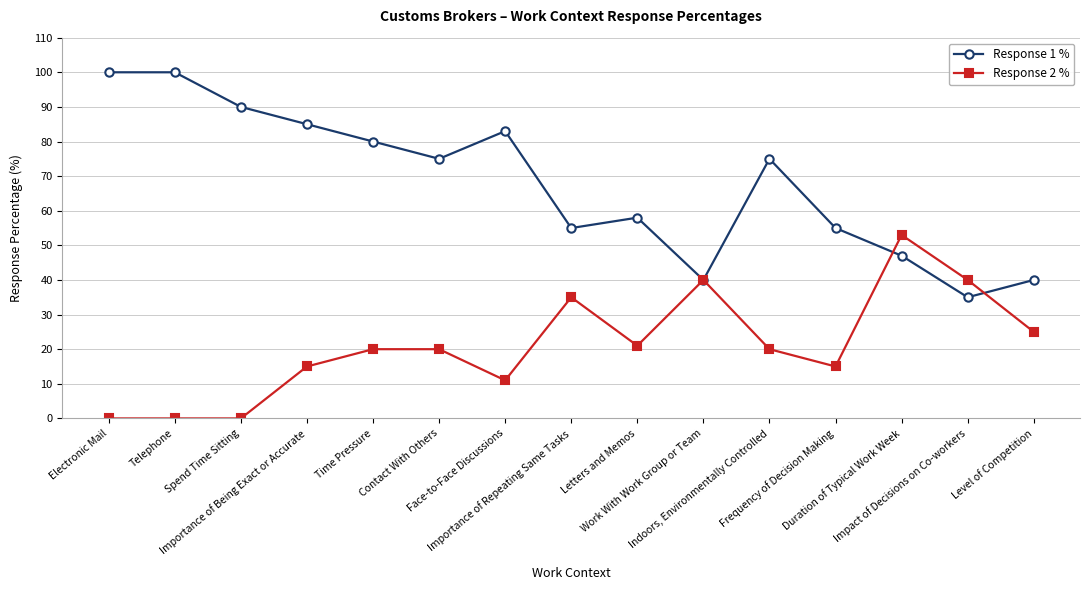

Which series has the largest total across all categories?

Response 1 %